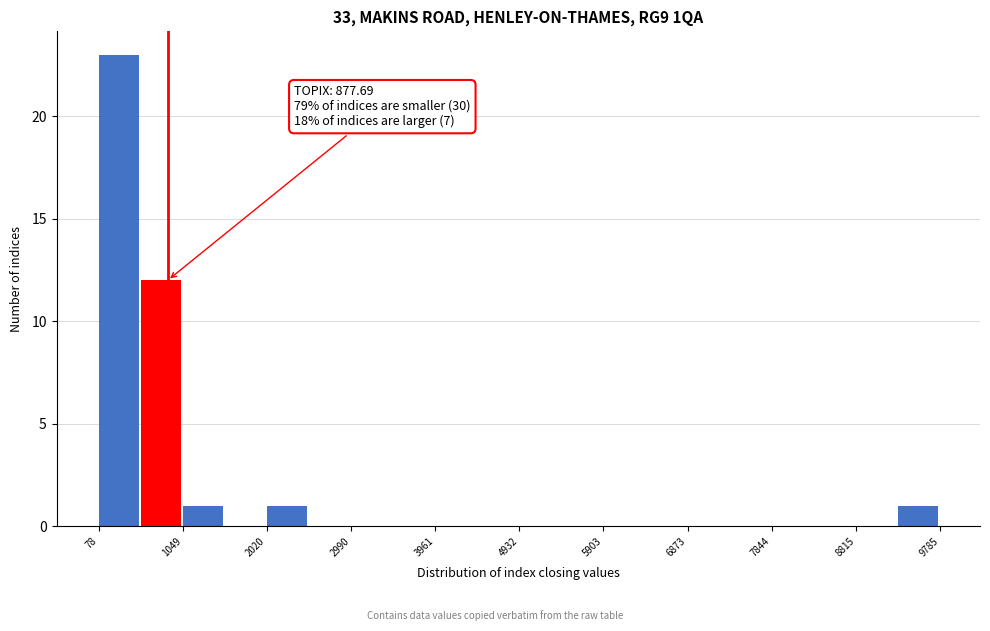

Over which range of the x-axis is the bar tallest?

100 to 600